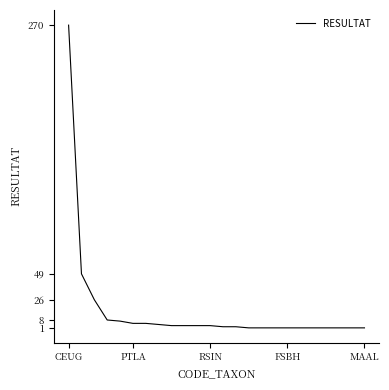

What is the greatest value displayed?

270